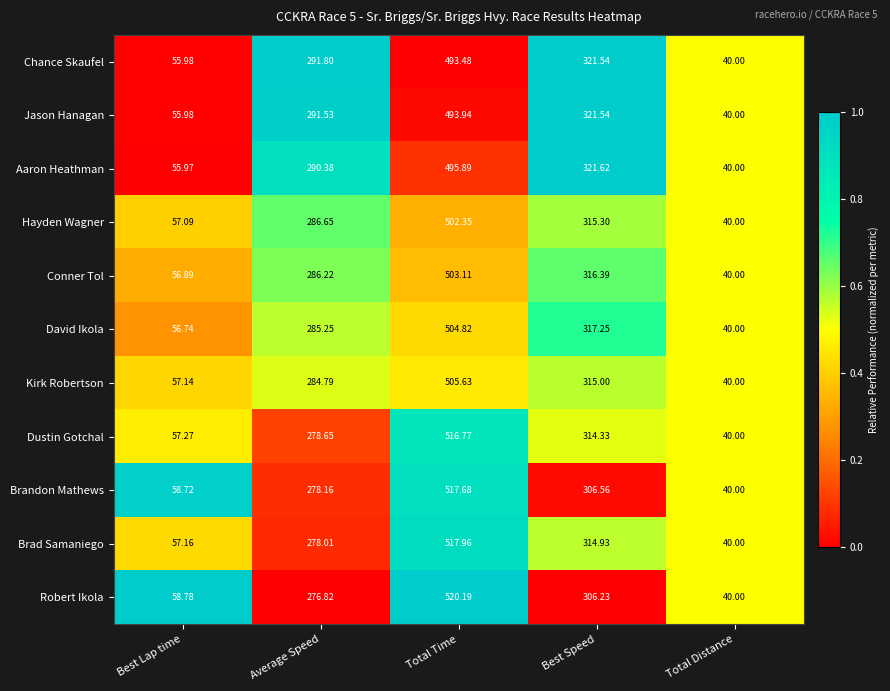

At which label does Dustin Gotchal reach its peak?

Total Time